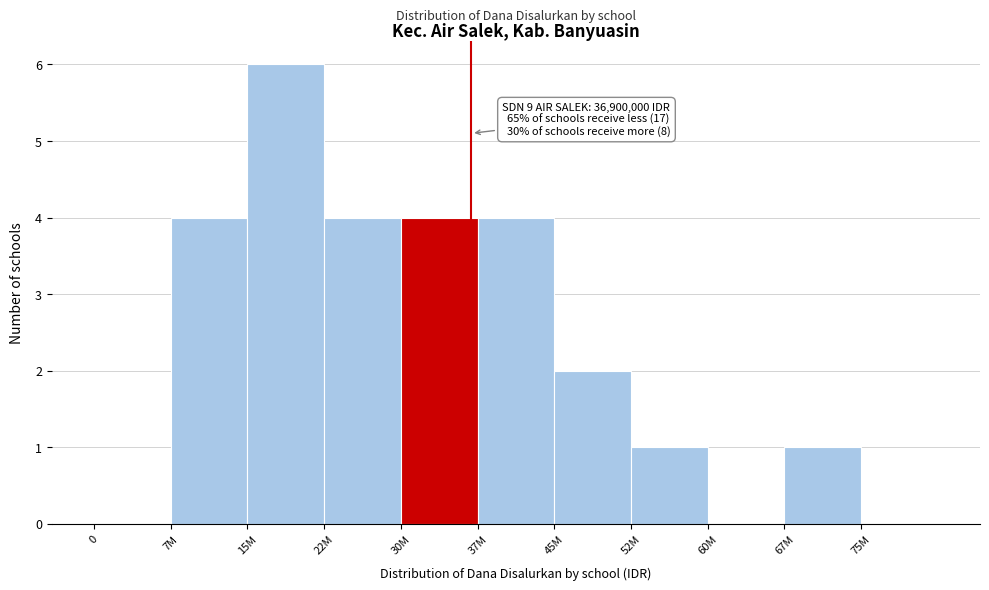

Reading left to right, extract all data points from this chart.

0=0	7M=4	15M=6	22M=4	30M=4	37M=4	45M=2	52M=1	60M=0	67M=1	75M=0